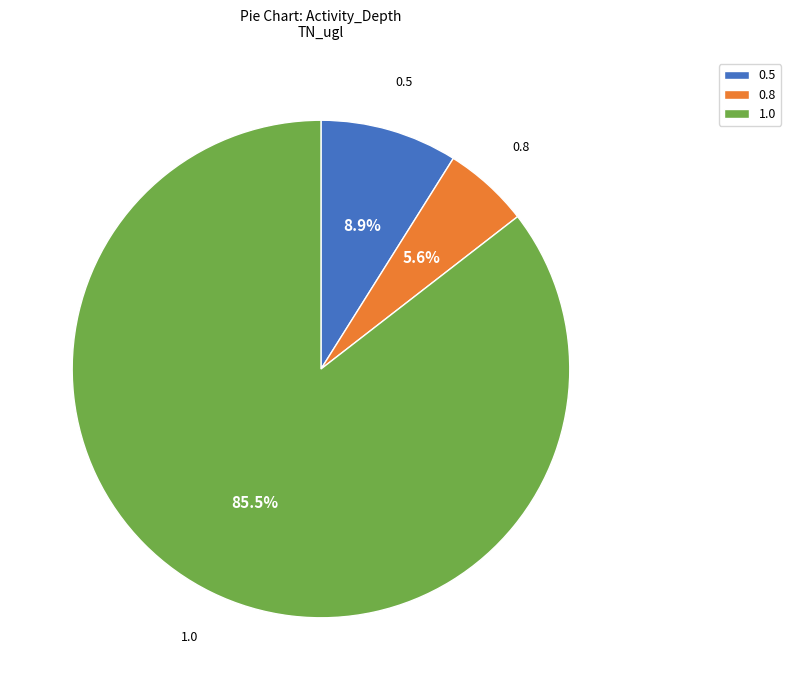

To the nearest percent, what is the average slice percentage?

33%